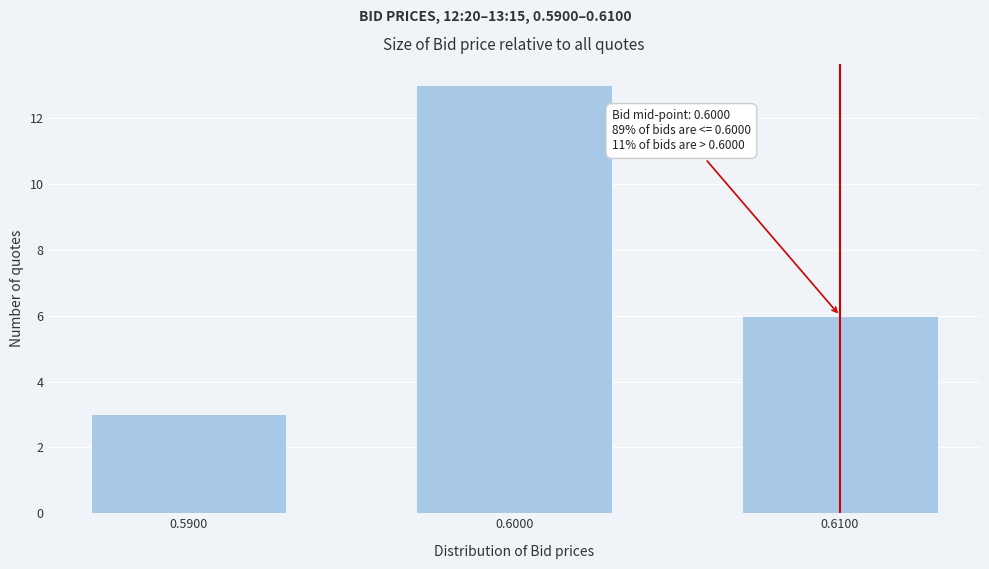

Reading right to left, list all the values displayed in this chart.

6	13	3